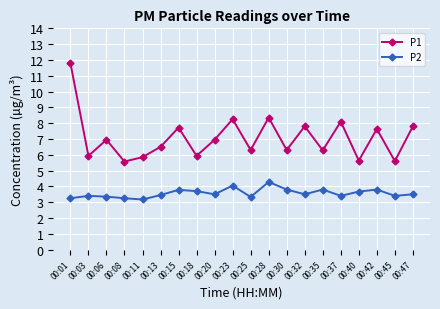

True or false: P1 has a value of 7.9 at 00:45.

False